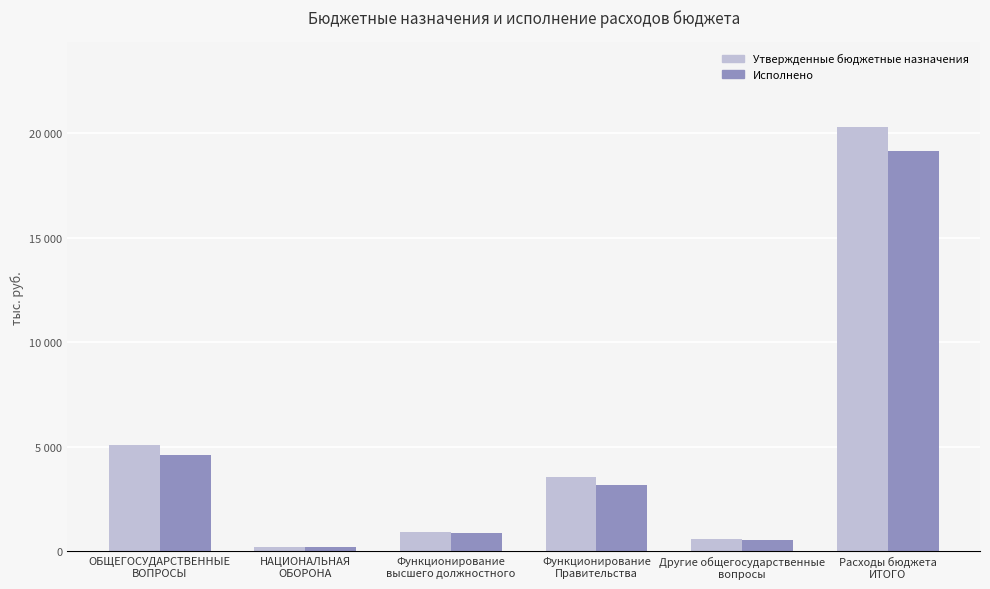

What is the label of the 1st bar from the right?

Расходы бюджета
ИТОГО